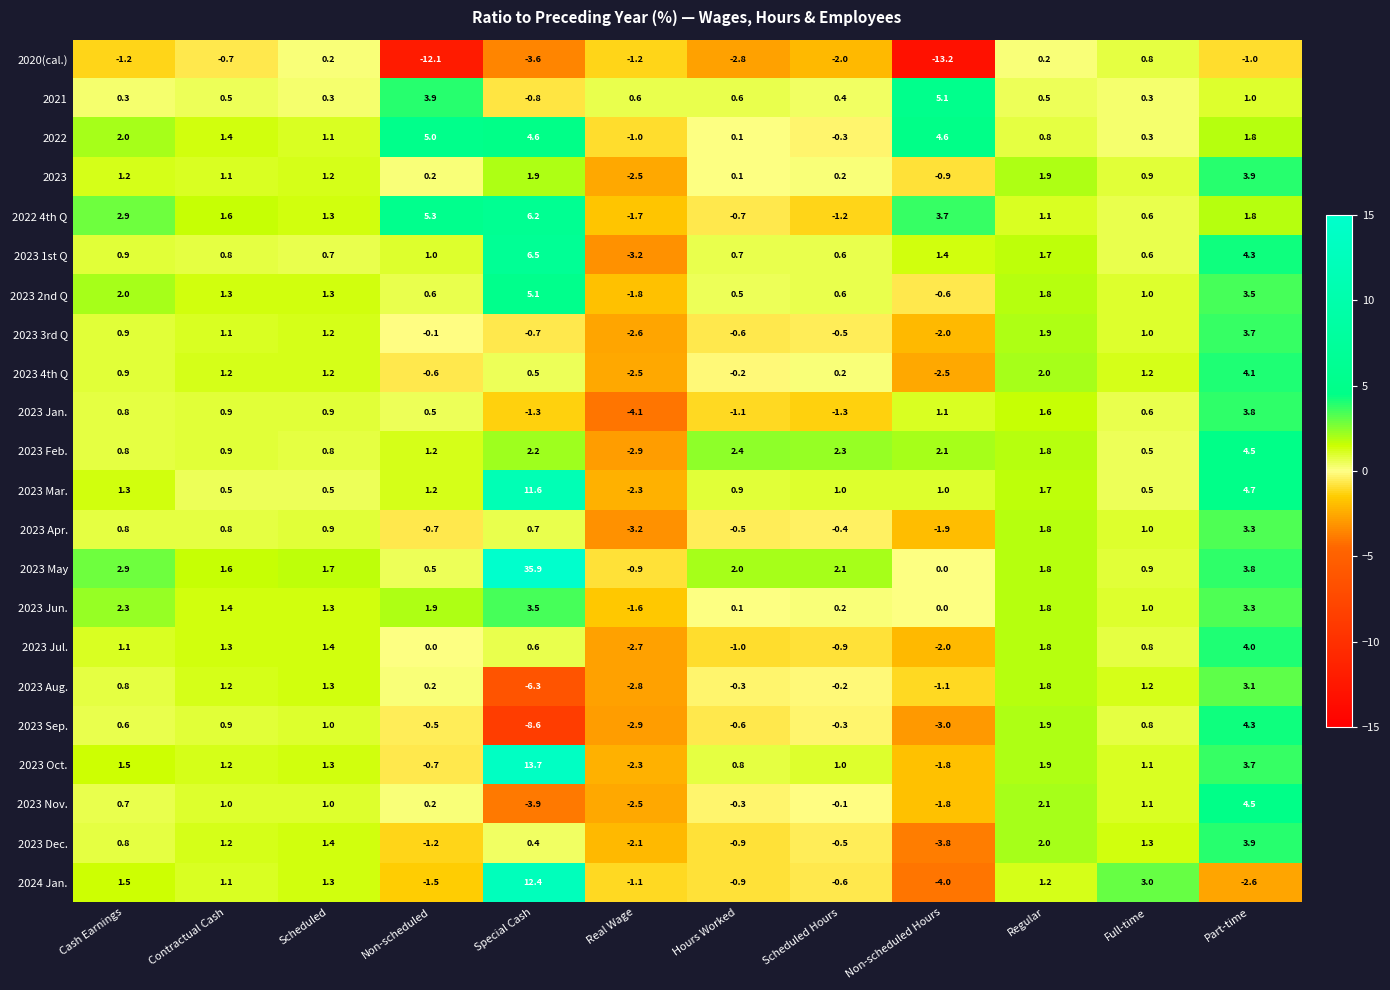

What is the sum of all 2022 values?

20.4